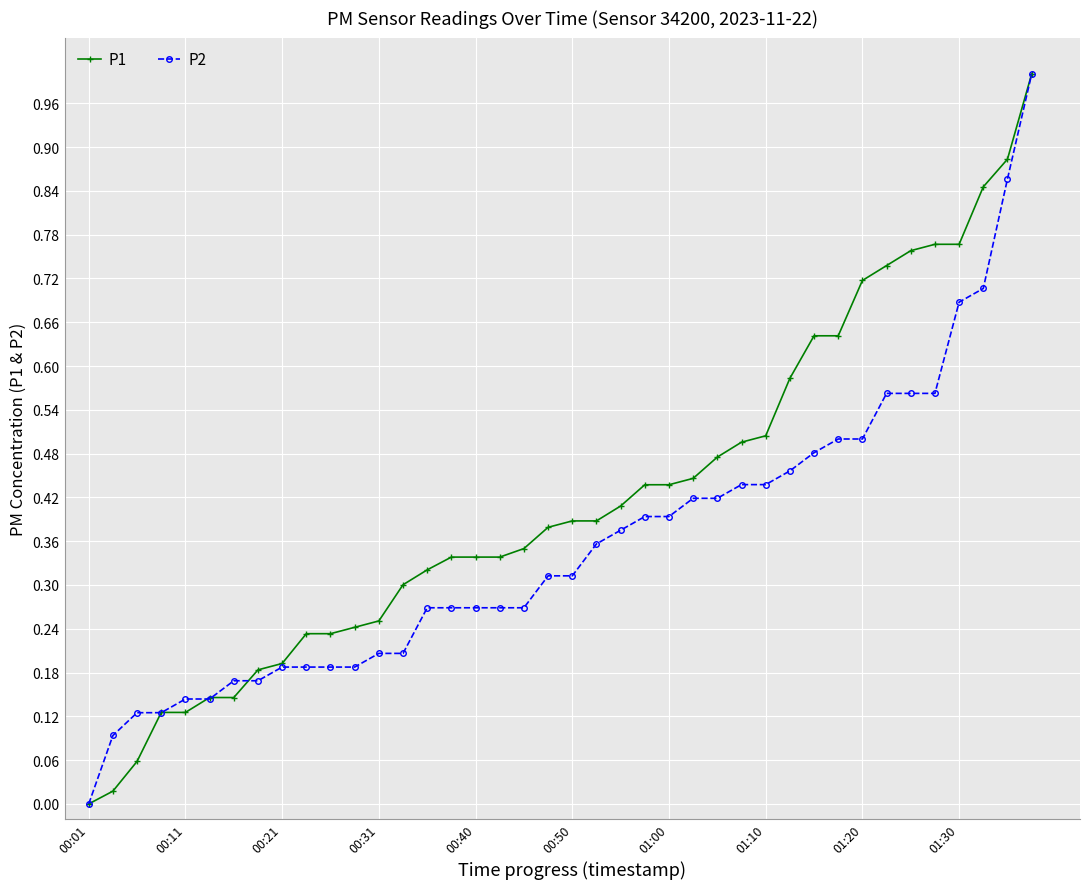

List the series in order of their overall mean, lowest first.

P2, P1